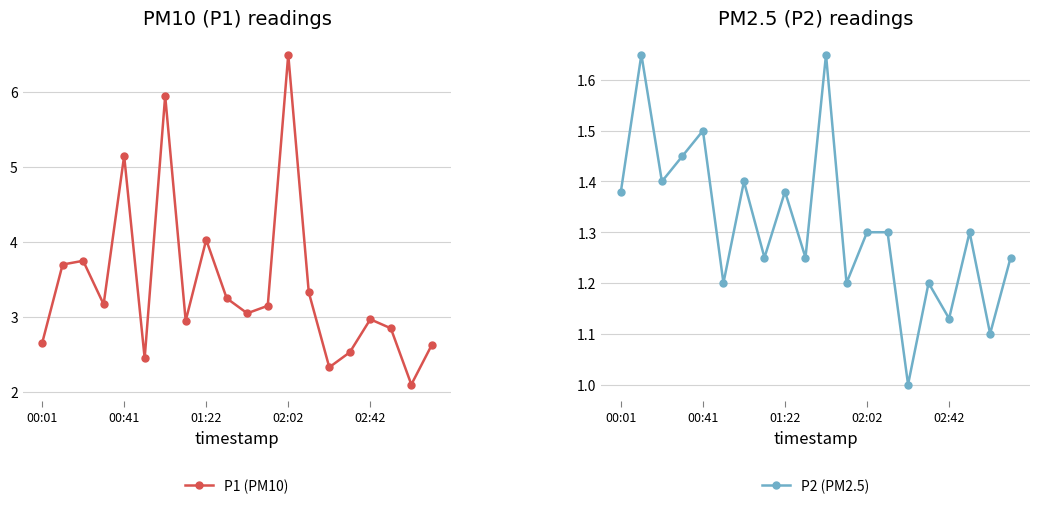

What is the highest value of the P1 (PM10) series?

6.5